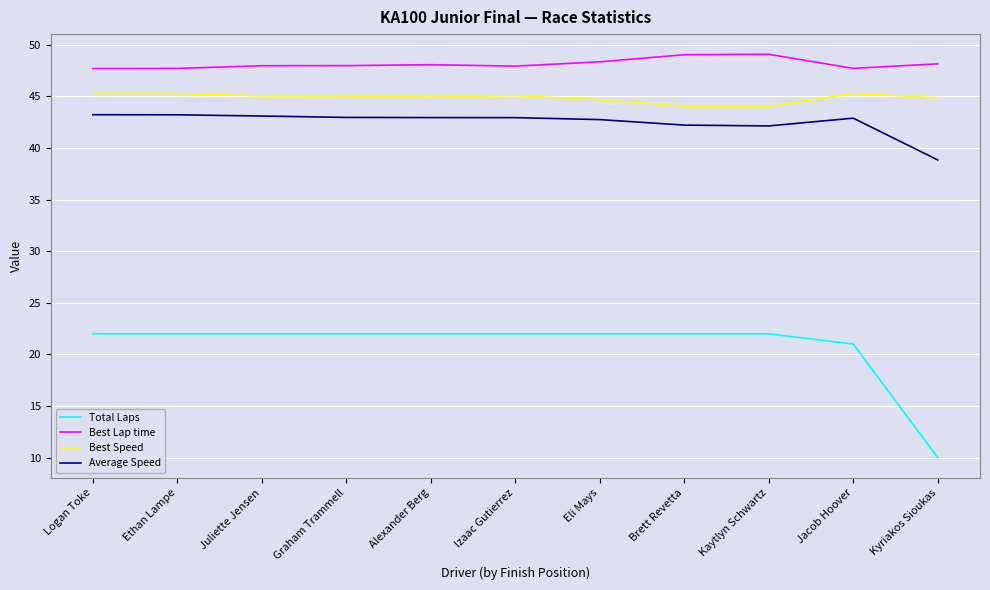

What is the spread (max minus min) of values at Juliette Jensen?

26.0